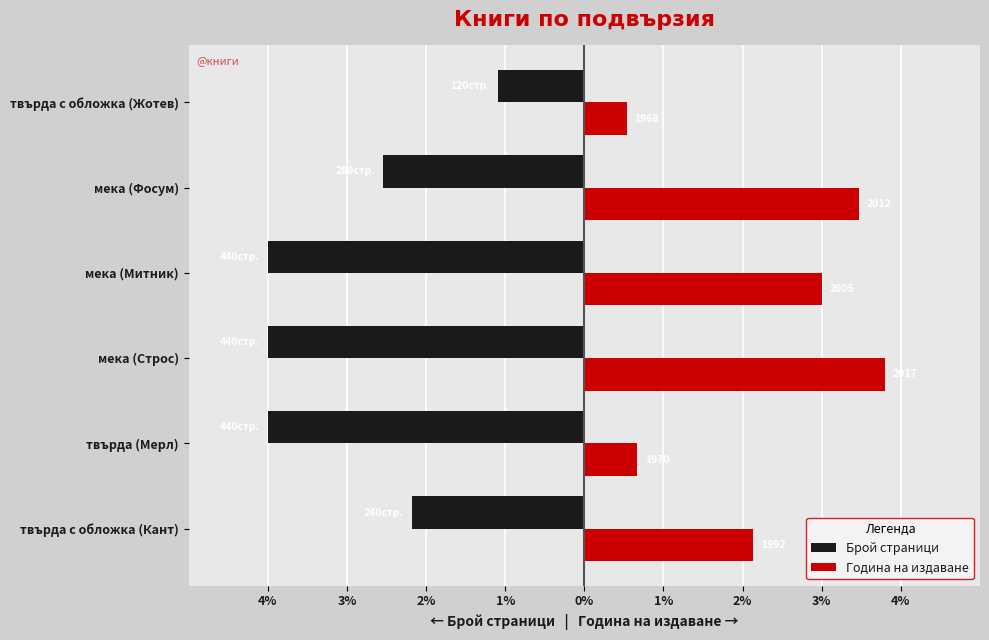

Rank the series by their average value, from highest to lowest.

Година на издаване, Брой страници